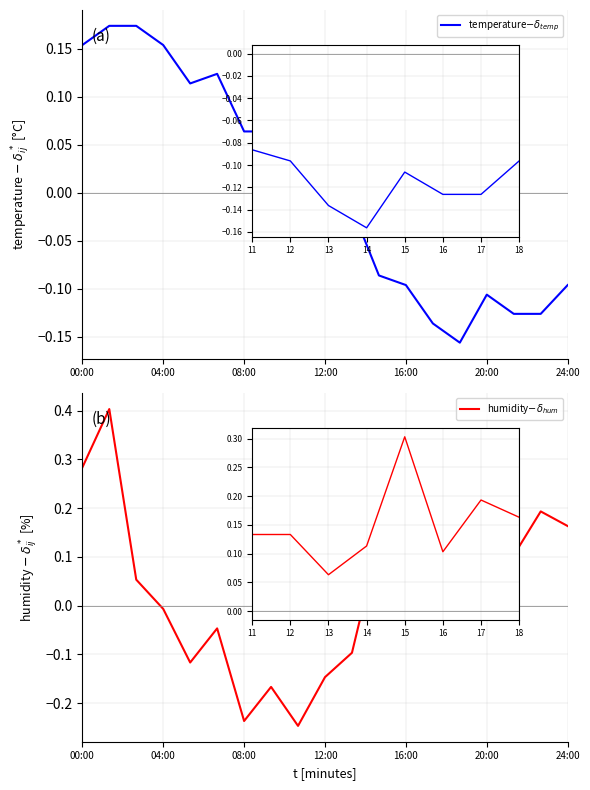

What is the lowest value of the humidity$-\delta_{hum}$ series?

-0.2